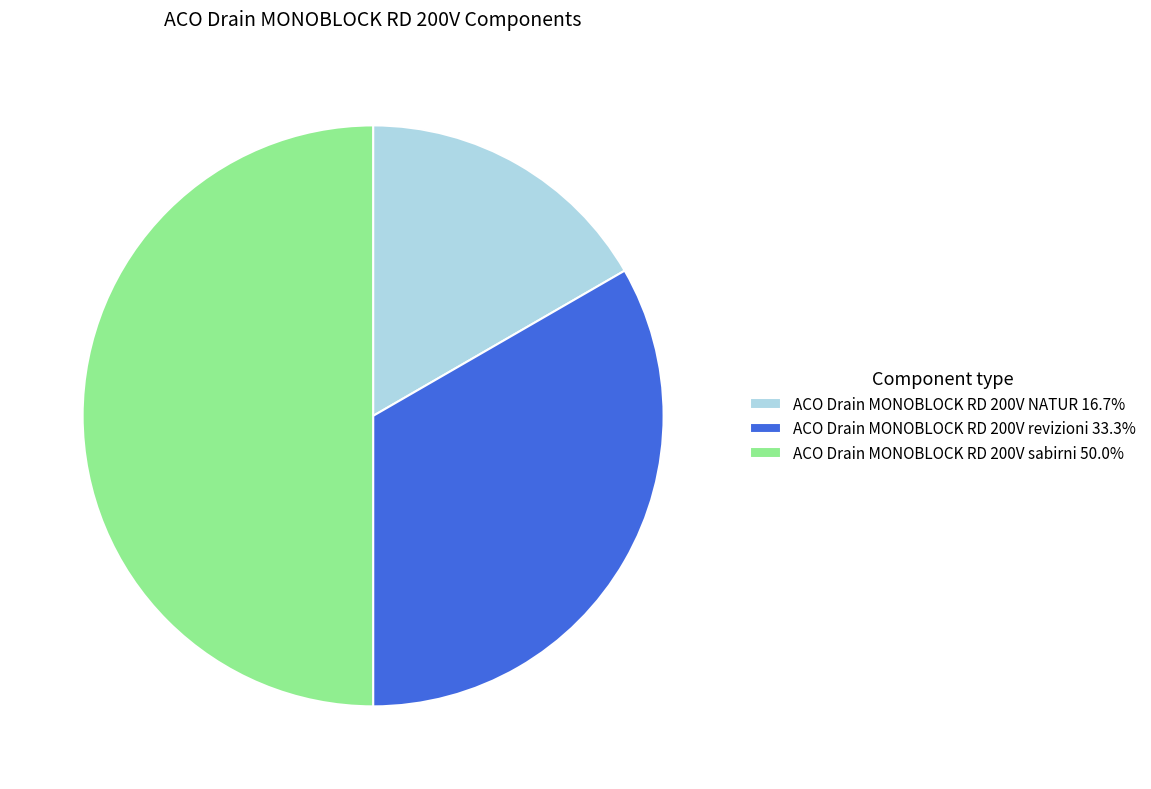

Do ACO Drain MONOBLOCK RD 200V sabirni 50.0% and ACO Drain MONOBLOCK RD 200V revizioni 33.3% together represent more than half of the pie?

Yes